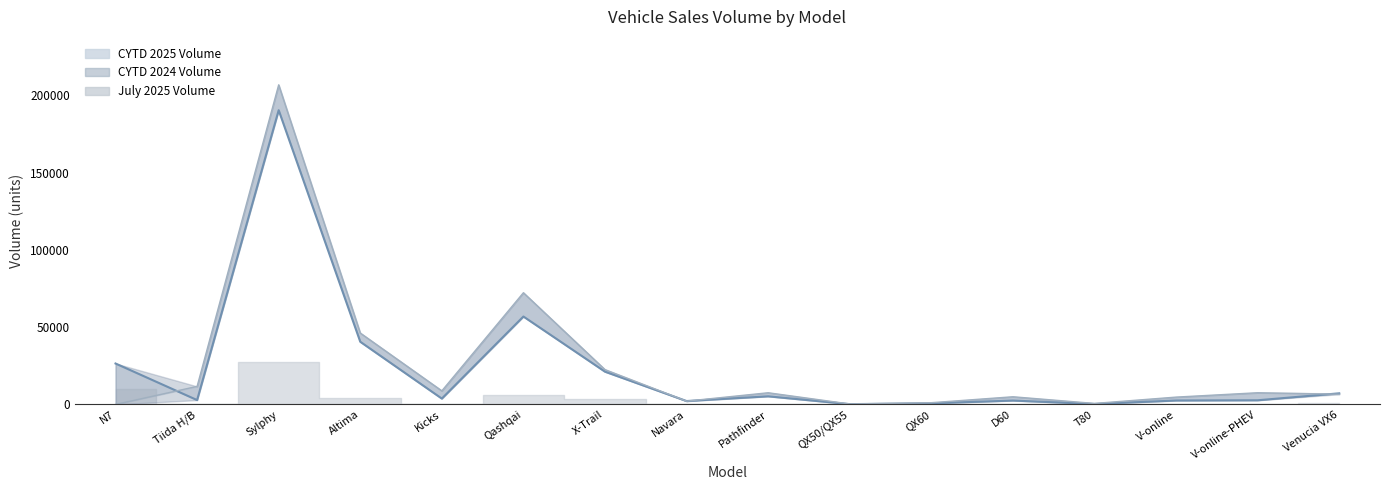

What is the sum of the CYTD 2024 Volume values at Kicks and D60?

13778